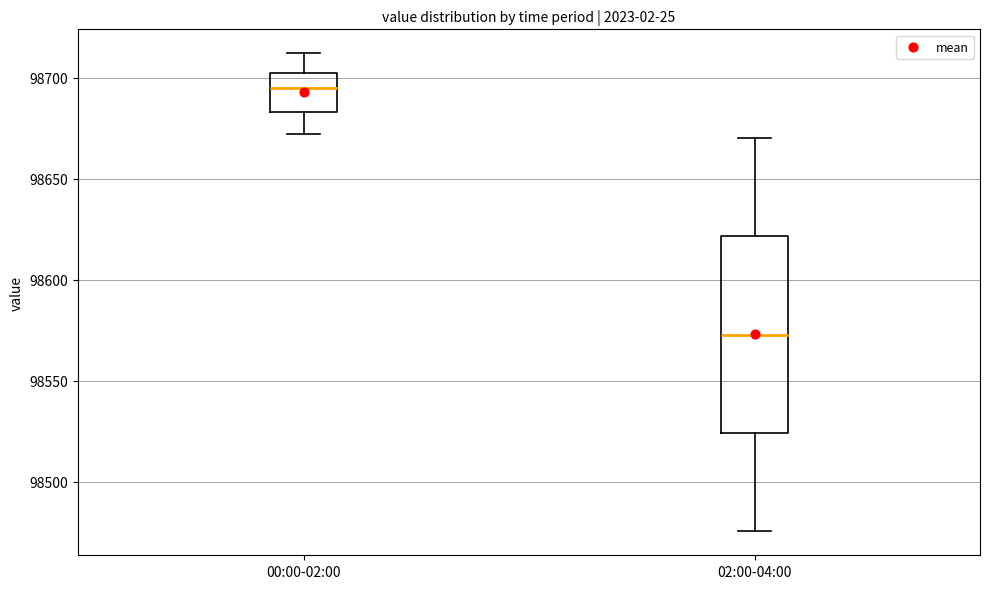

Reading left to right, read every box against the y-axis: the position of its median line, the range the box covers, and the ends of its whiskers. The values are not printed on the chart, so give them approximately, as read against the axis.

00:00-02:00: median 98695, box 98685 to 98700, whiskers 98670 to 98710
02:00-04:00: median 98575, box 98525 to 98620, whiskers 98475 to 98670